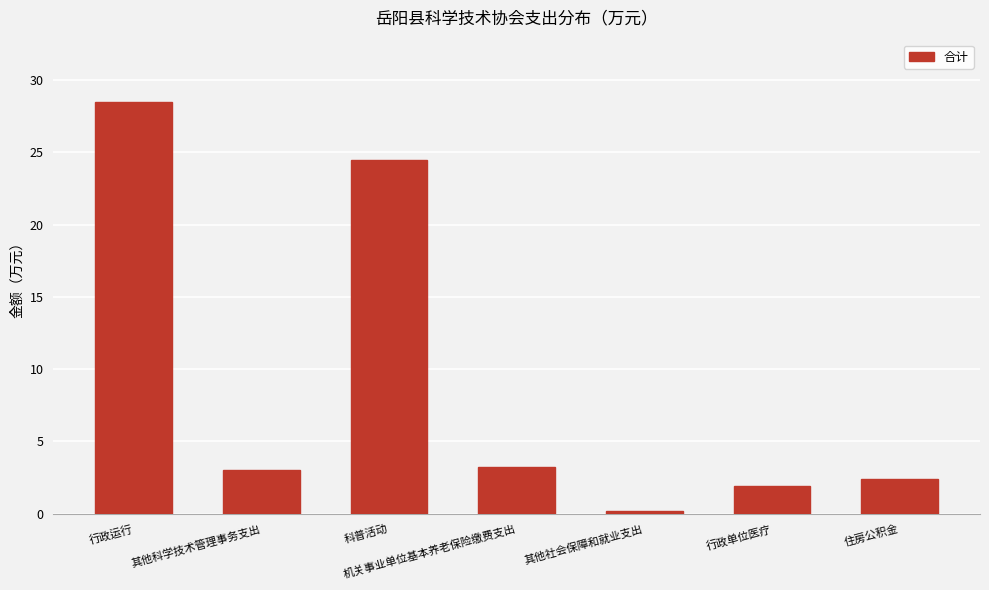

What is the label of the 3rd bar from the left?

科普活动